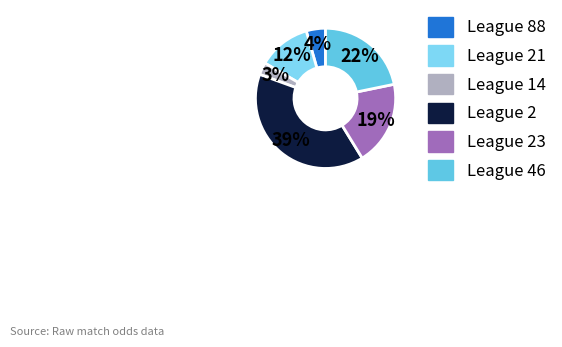

How many segments does this pie chart have?

6